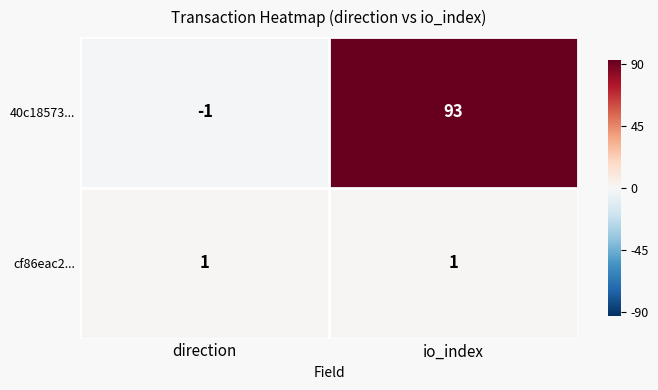

The 40c18573... series shows -1 at direction. True or false?

True